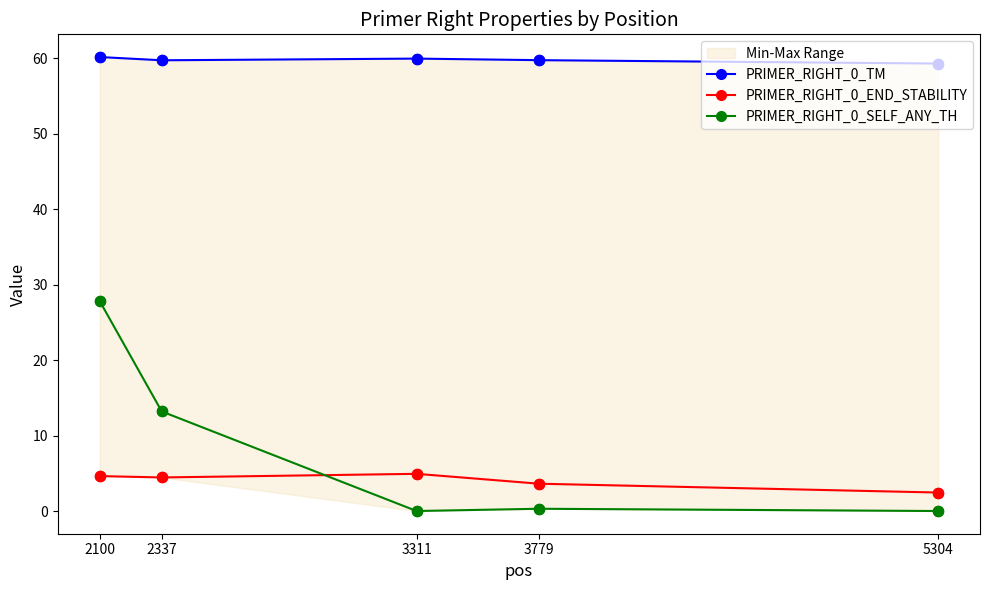

What is the total value across all series at 2100?

92.6